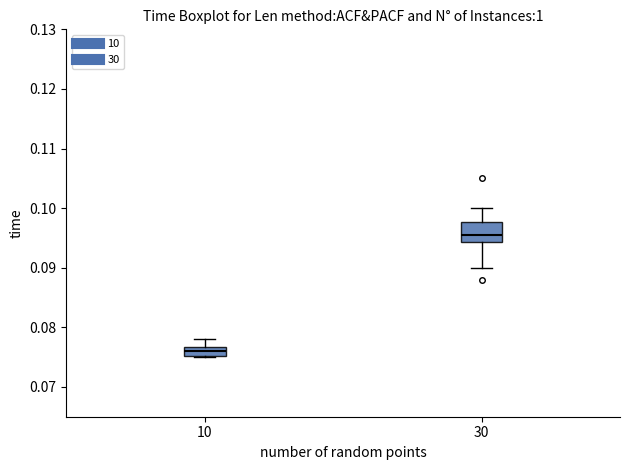

Where is the lower edge of the box at x = 10 on the y-axis? The values are not printed on the chart, so give them approximately, as read against the axis.

0.075